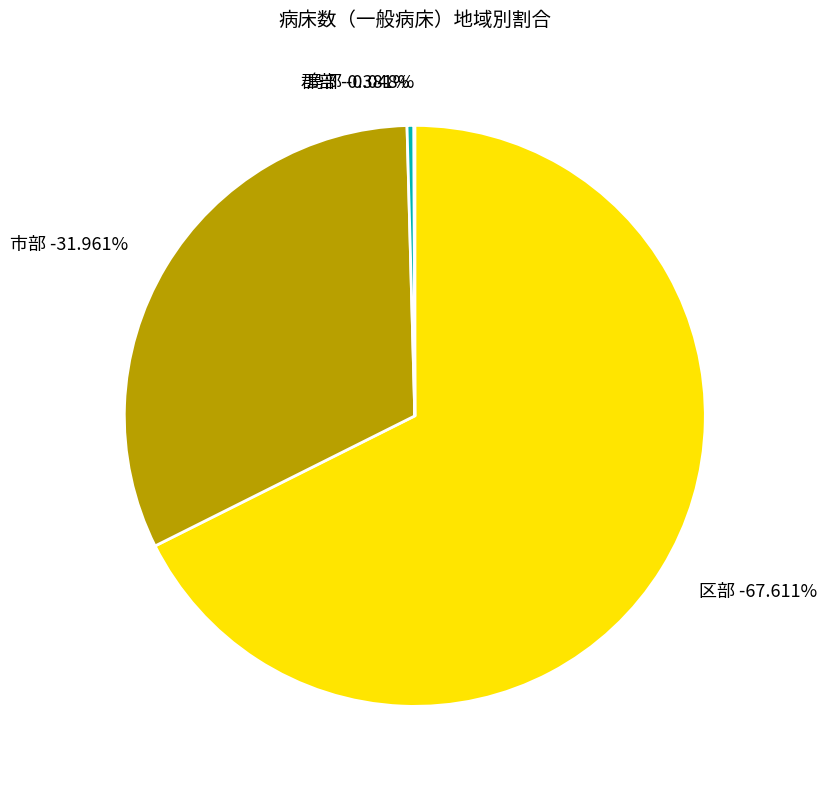

To the nearest percent, what is the difference between the 郡部 and 市部 slice percentages?

32%